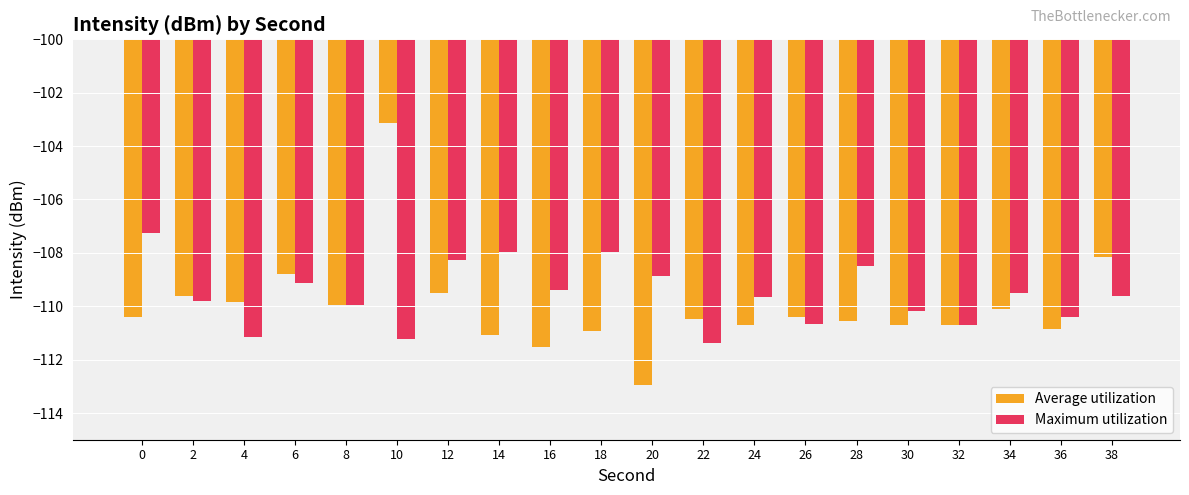

Between 32 and 34, which series saw the biggest shift?

Maximum utilization